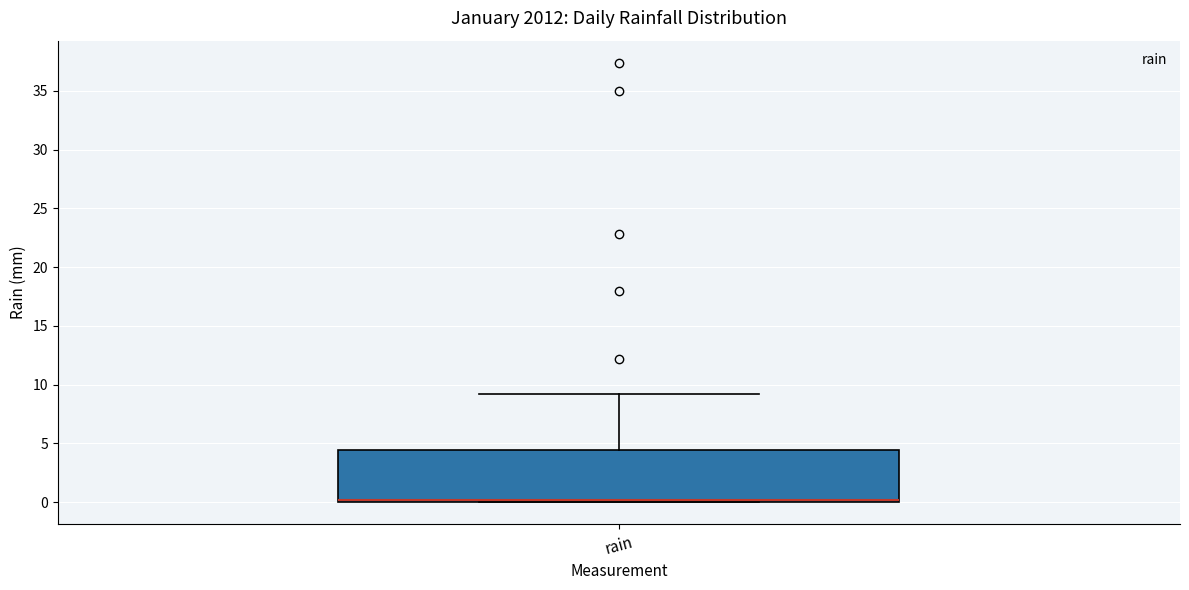

Where is the upper edge of the box for rain on the y-axis? The values are not printed on the chart, so give them approximately, as read against the axis.

4.5